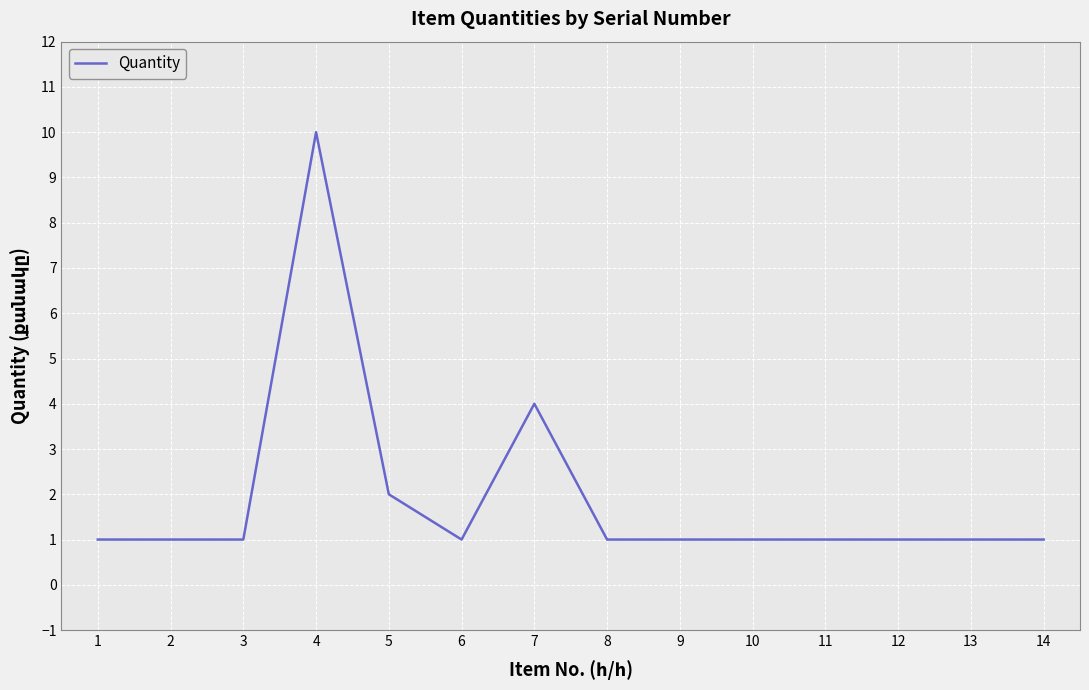

True or false: the data shows 2 at 2.

False